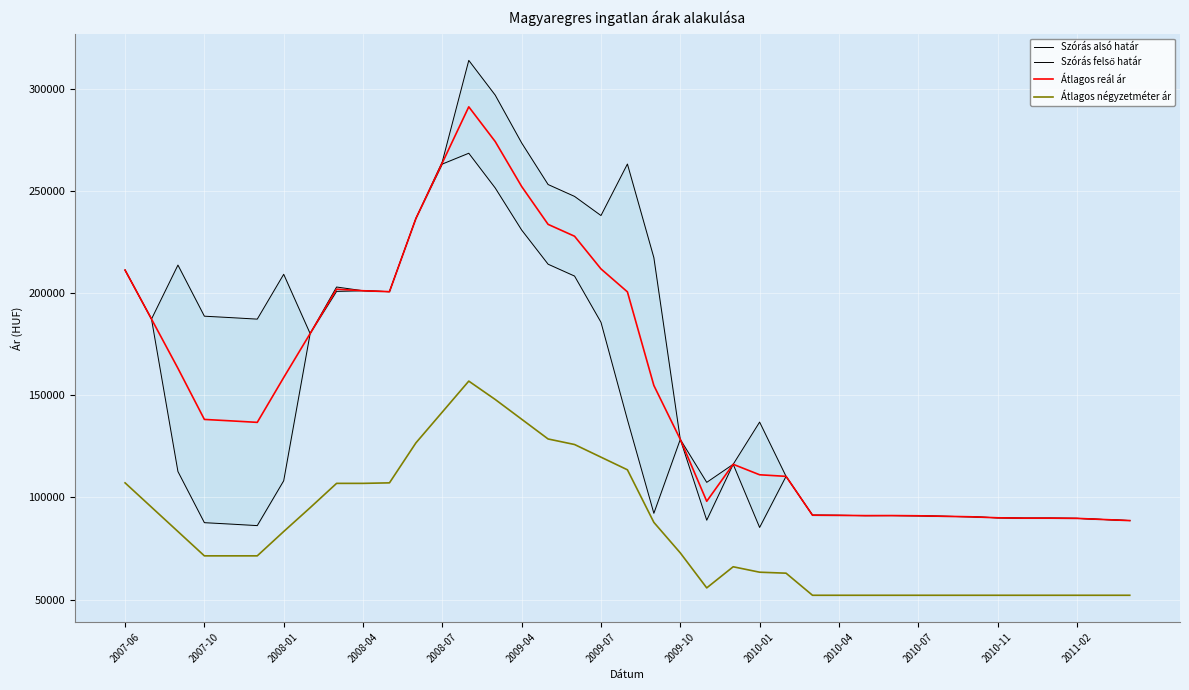

The value of Átlagos négyzetméter ár at 2010-04 is 52142. True or false?

True